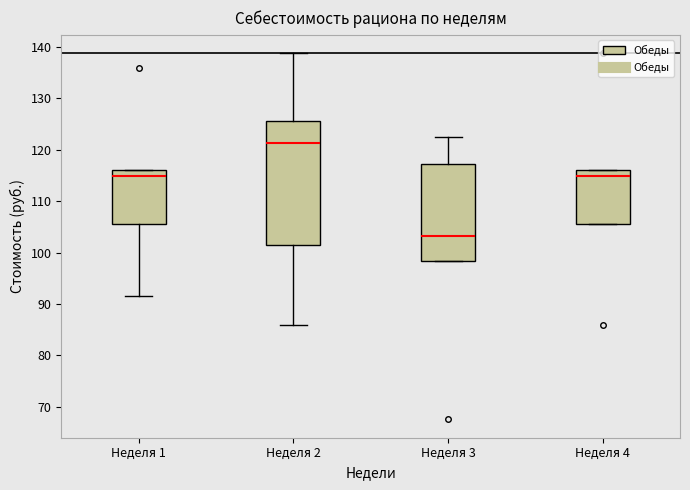

Where does the median line of the box for Неделя 4 sit on the y-axis? The values are not printed on the chart, so give them approximately, as read against the axis.

115